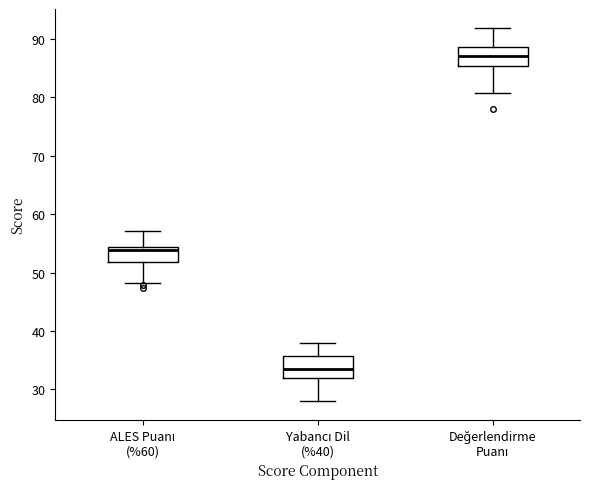

Where is the lower edge of the box for Değerlendirme Puanı on the y-axis? The values are not printed on the chart, so give them approximately, as read against the axis.

85